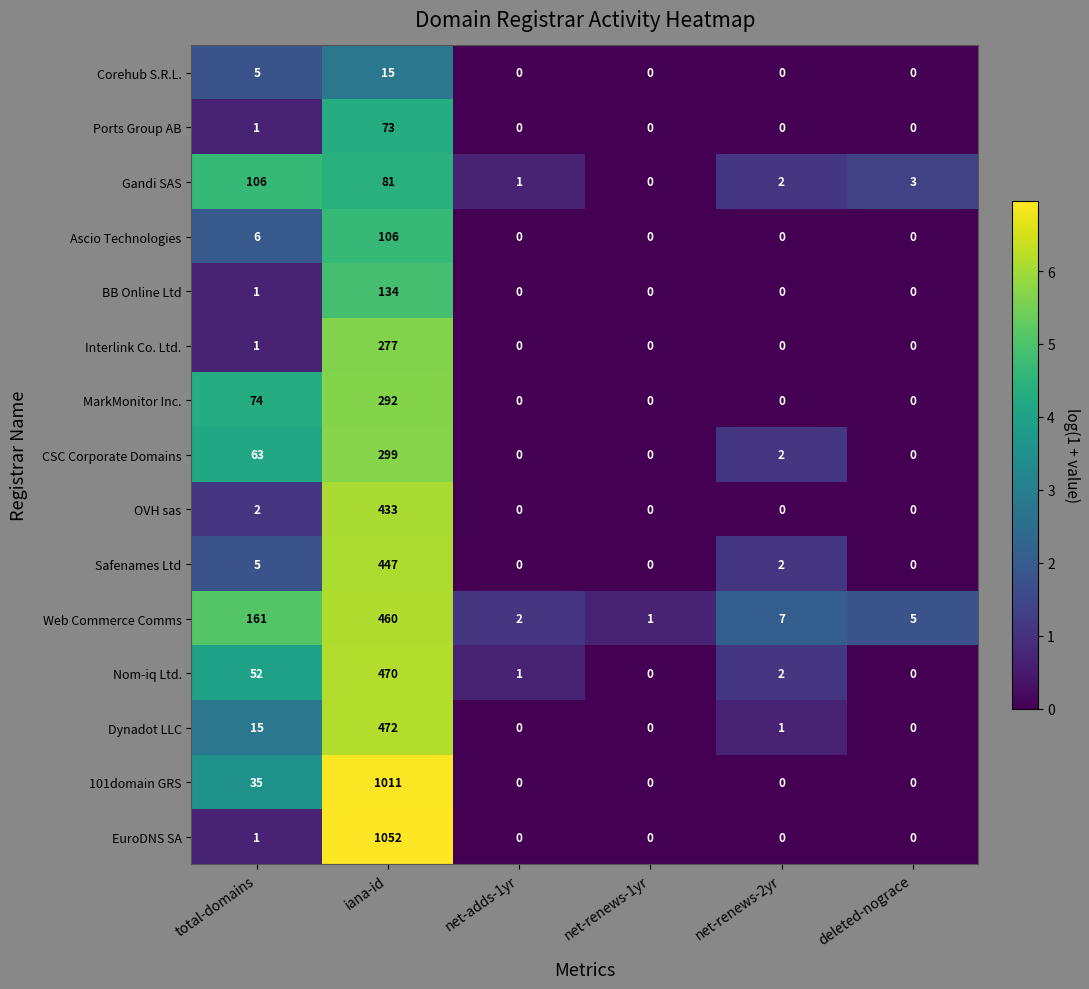

True or false: Interlink Co. Ltd. has a value of 132 at deleted-nograce.

False